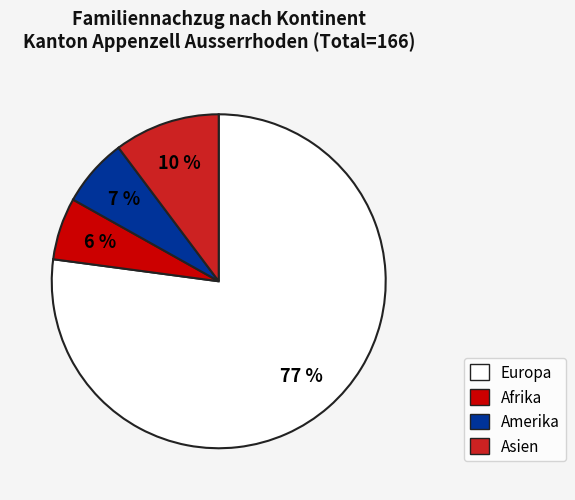

Which category has the biggest portion of the pie?

Europa